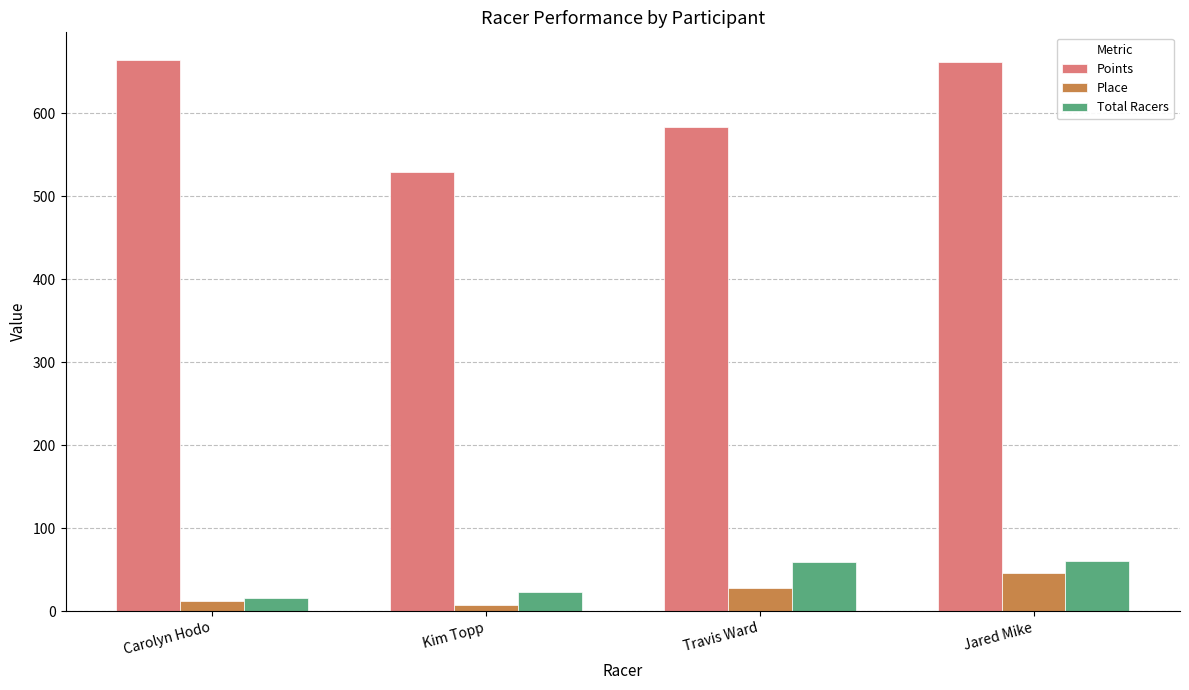

What is the label of the 1st bar from the left?

Carolyn Hodo